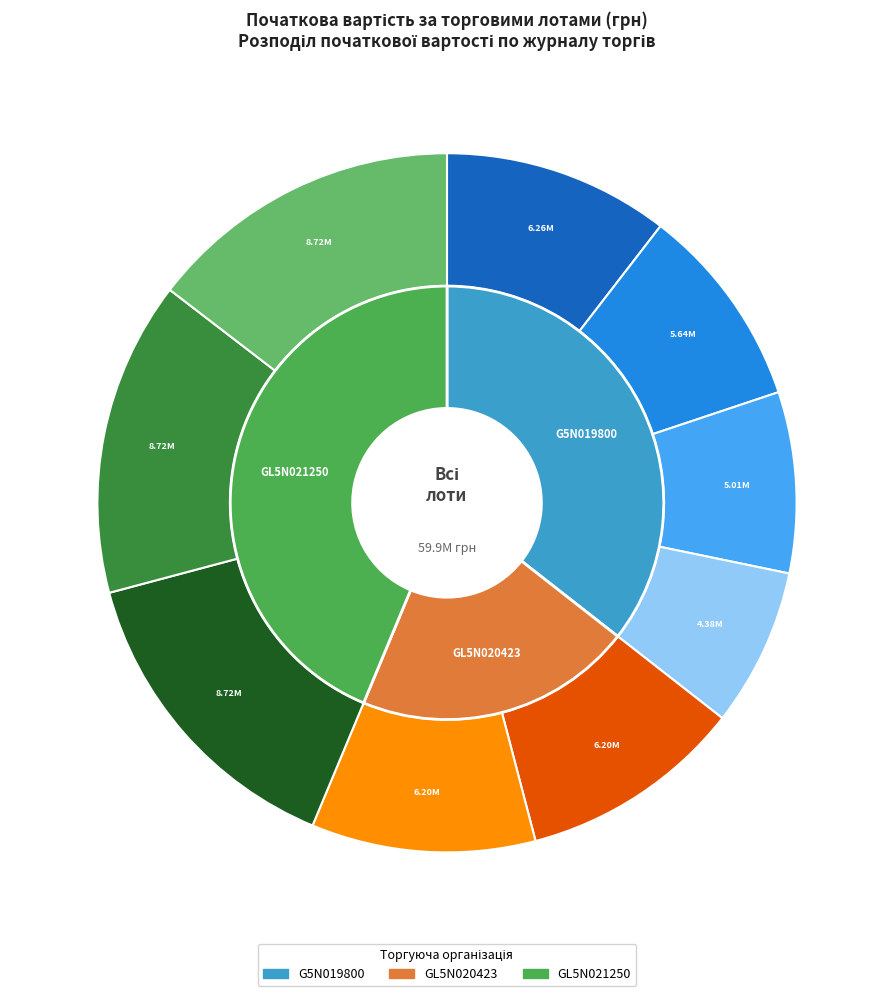

True or false: G5N019800 (3) accounts for 8% of the total.

True